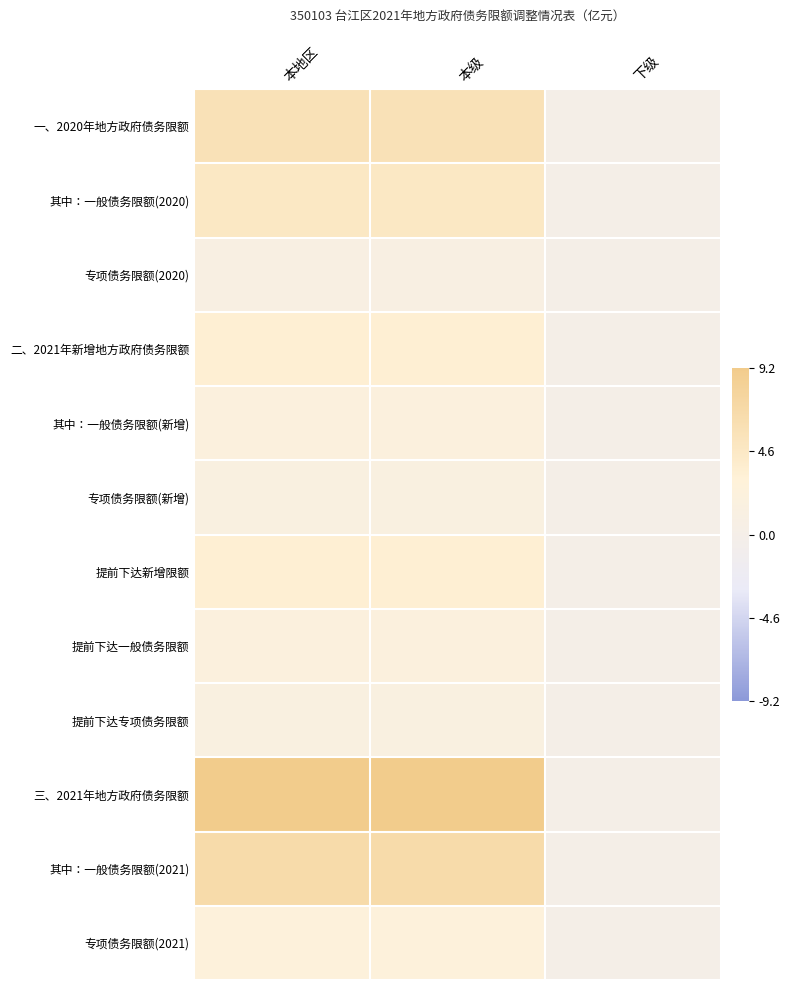

Which series has the largest total across all categories?

三、2021年地方政府债务限额